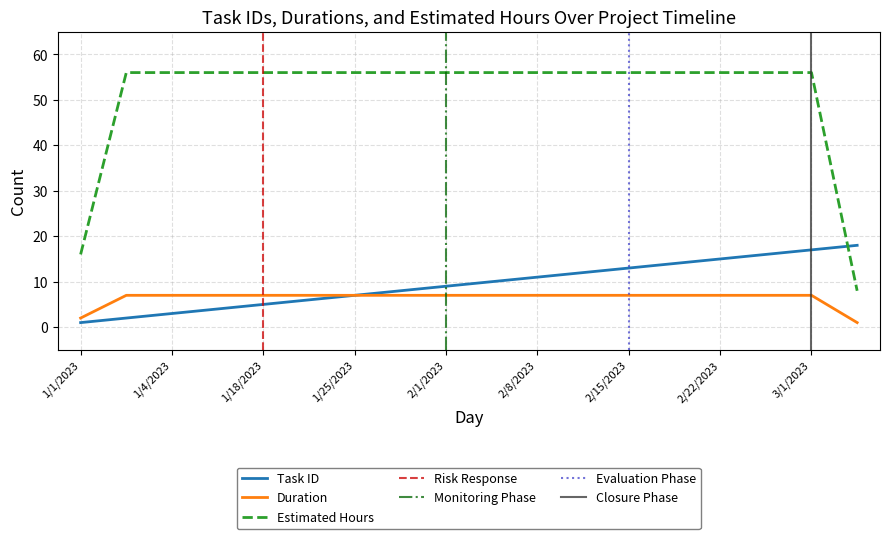

Between 1/25/2023 and 2/1/2023, which series saw the biggest shift?

Task ID